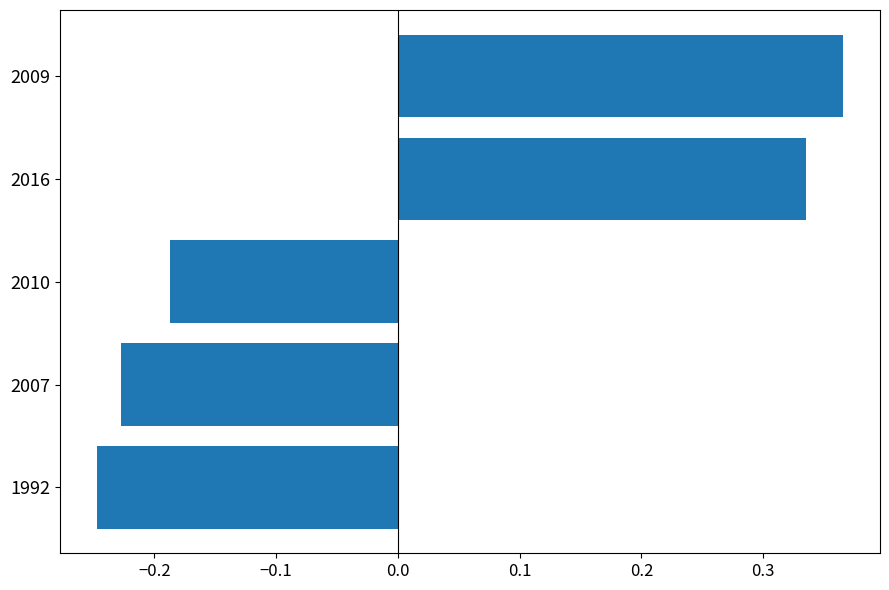

Which label corresponds to the largest value in the chart?

2009